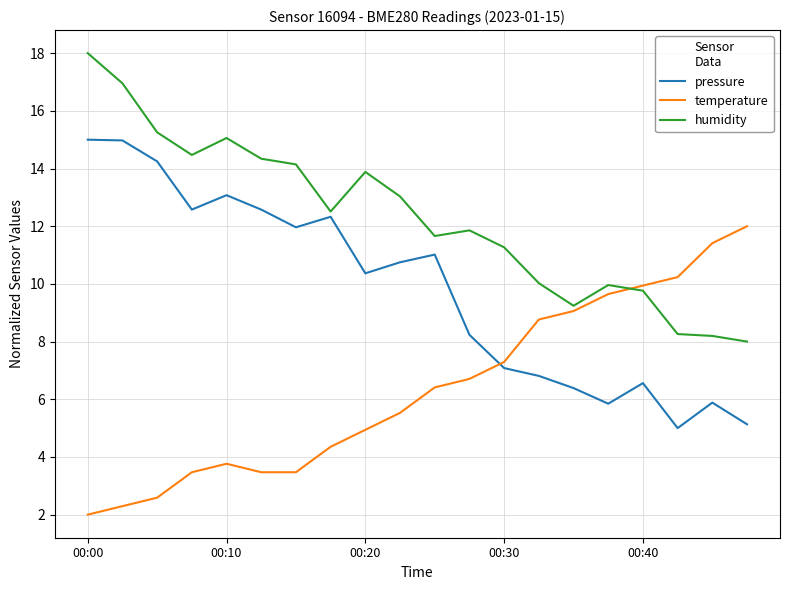

What is the average value of the temperature series?

6.4